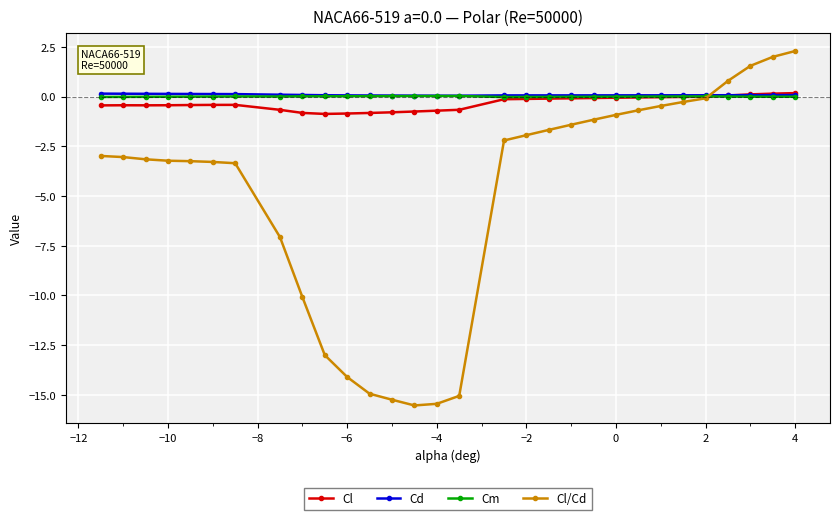

Which series has the largest range (max minus min)?

Cl/Cd